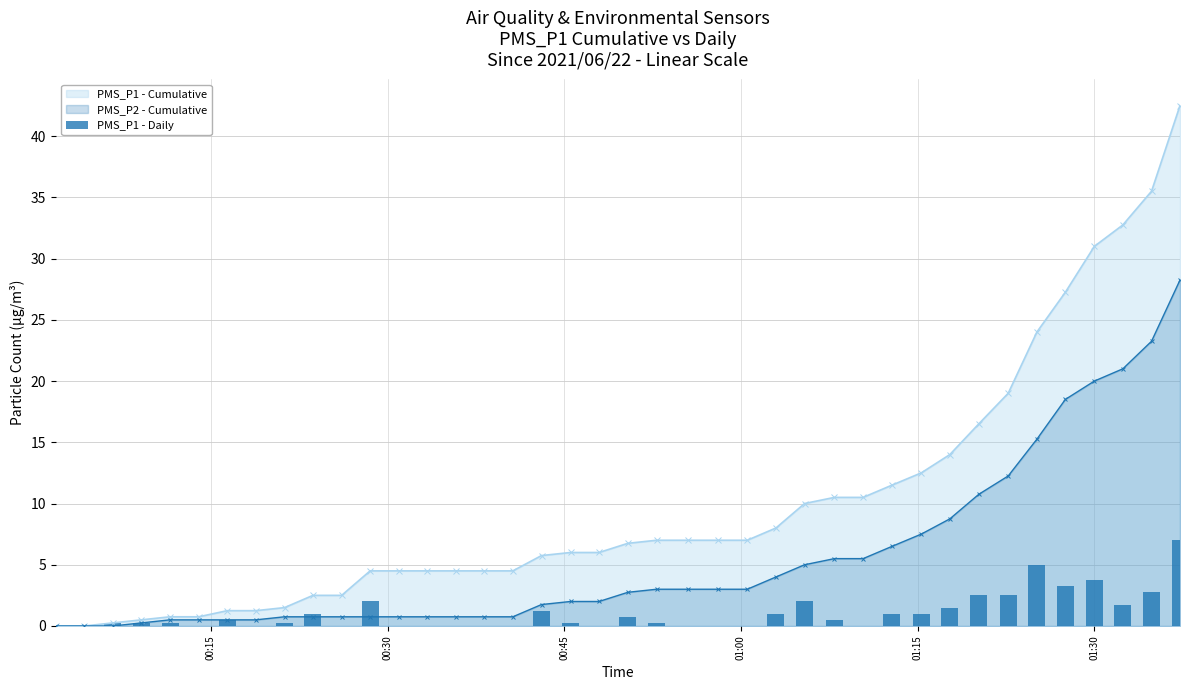

What is the value of the PMS_P1 - Cumulative point at the 20th from the left?

6.0